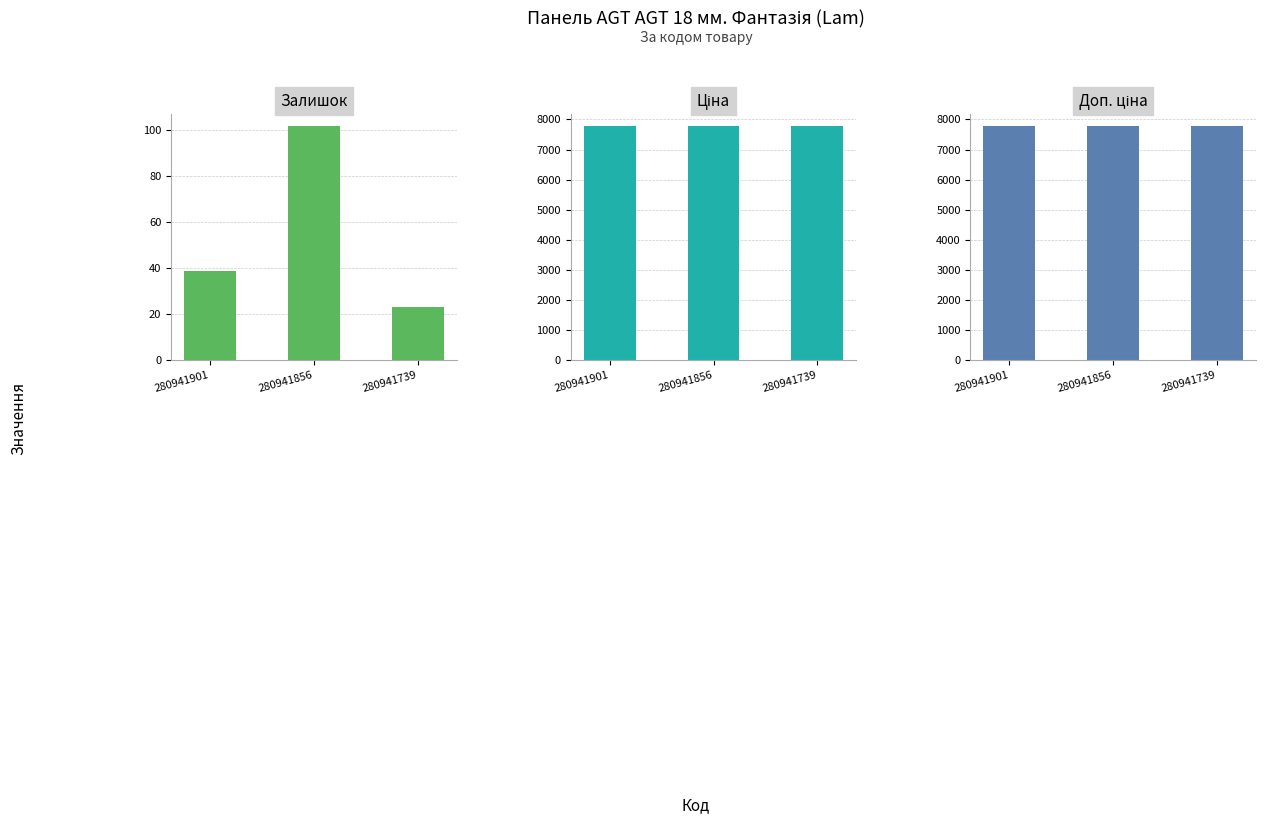

Which category has the highest value in the Залишок series?

280941856